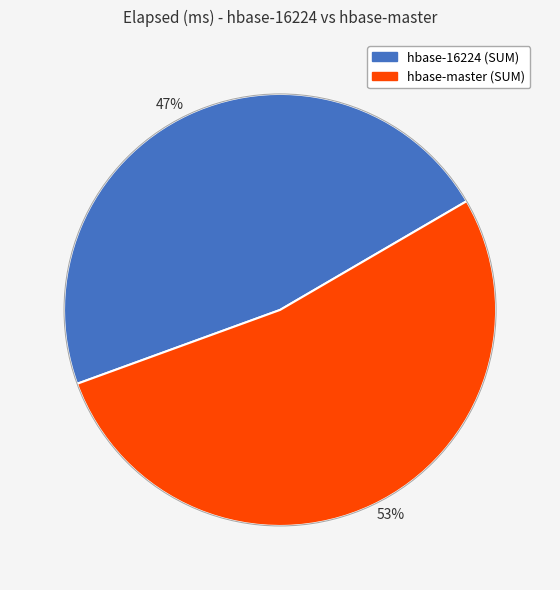

To the nearest percent, what is the difference between the 47% and 53% slice percentages?

6%